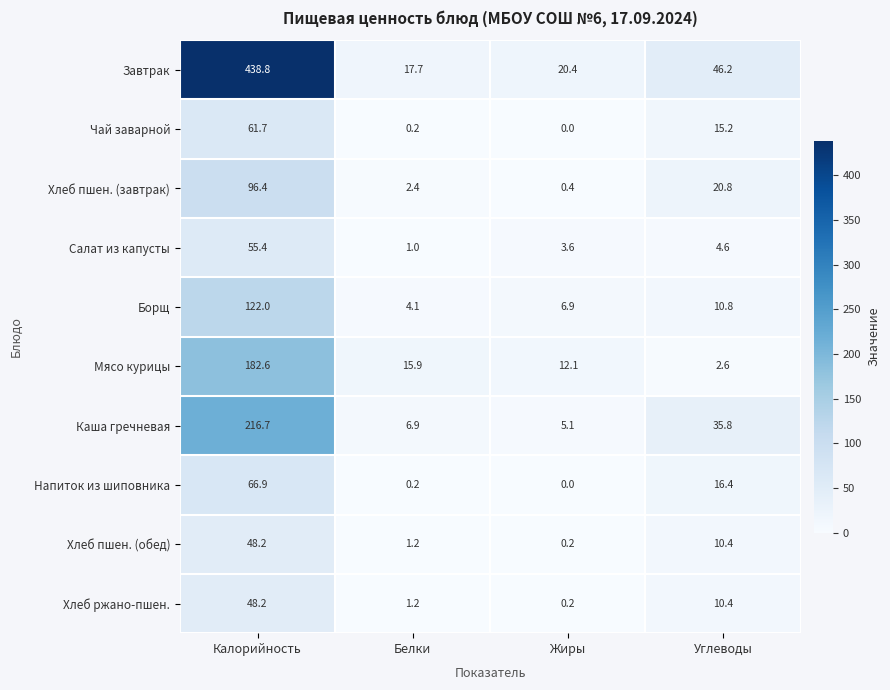

Read the Каша гречневая value at Жиры.

5.1